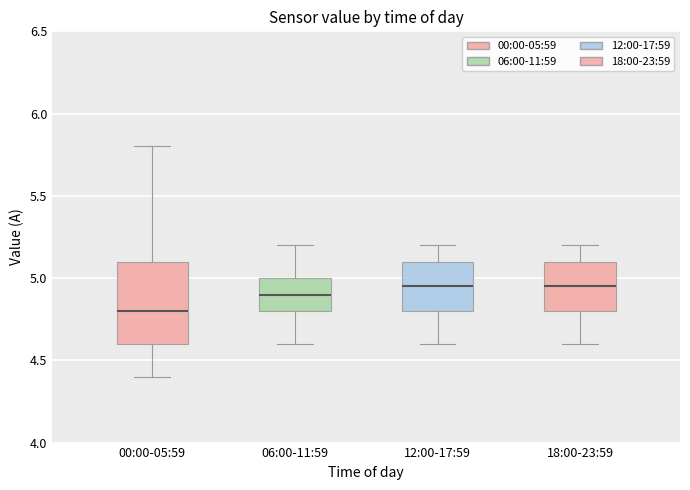

Which box's median line is the lowest?

00:00-05:59